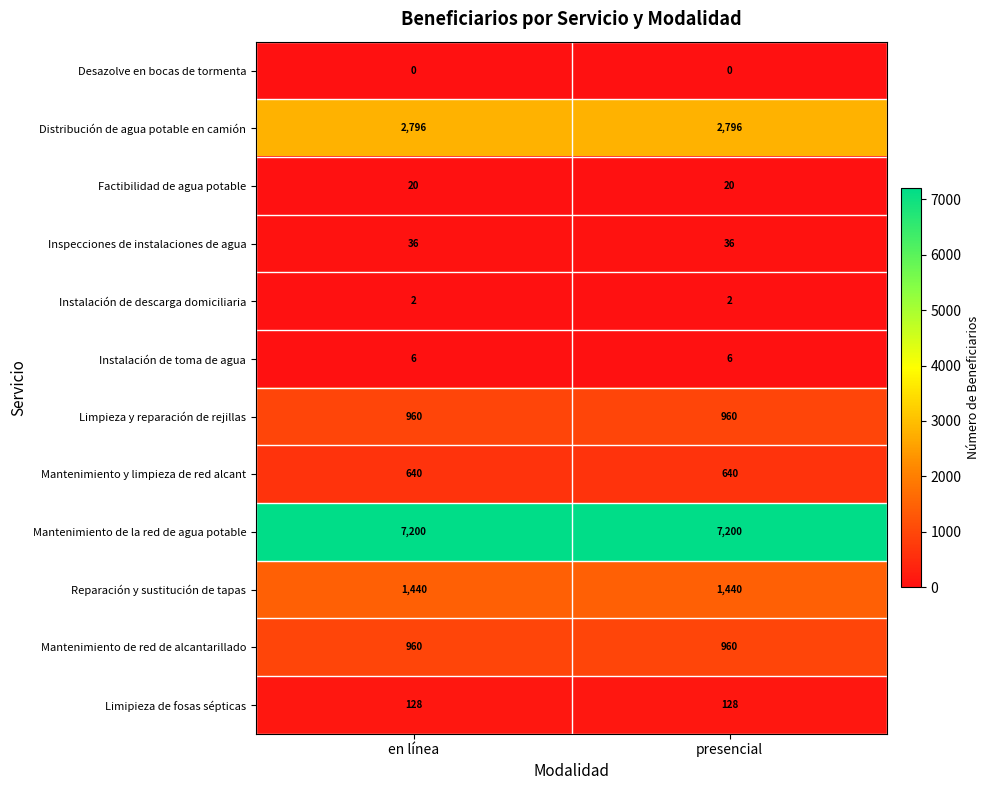

Reading left to right, extract all data points from this chart.

Desazolve en bocas de tormenta: en línea=0	presencial=0
Distribución de agua potable en camión: en línea=2796	presencial=2796
Factibilidad de agua potable: en línea=20	presencial=20
Inspecciones de instalaciones de agua: en línea=36	presencial=36
Instalación de descarga domiciliaria: en línea=2	presencial=2
Instalación de toma de agua: en línea=6	presencial=6
Limpieza y reparación de rejillas: en línea=960	presencial=960
Mantenimiento y limpieza de red alcant: en línea=640	presencial=640
Mantenimiento de la red de agua potable: en línea=7200	presencial=7200
Reparación y sustitución de tapas: en línea=1440	presencial=1440
Mantenimiento de red de alcantarillado: en línea=960	presencial=960
Limipieza de fosas sépticas: en línea=128	presencial=128